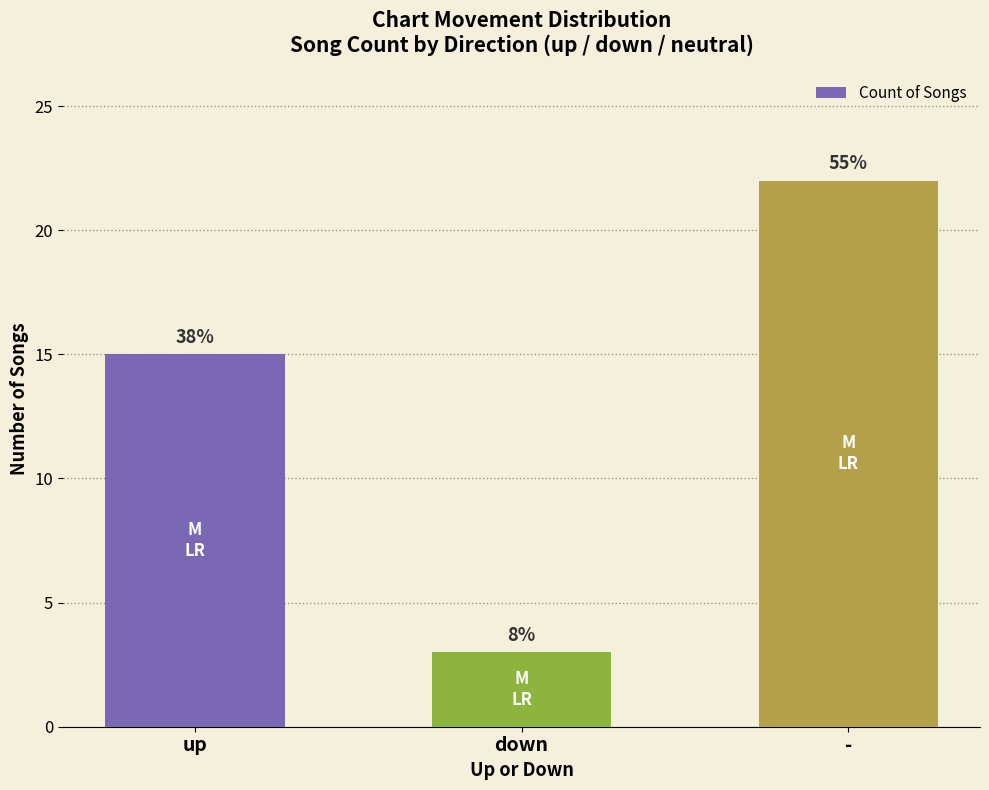

What is the value of the 2nd bar from the left?

3